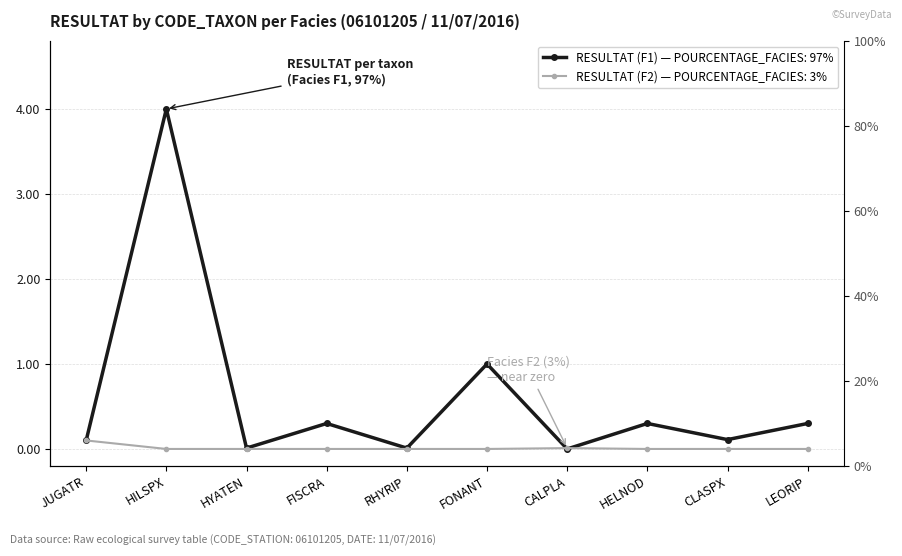

How many categories are shown in the chart?

10